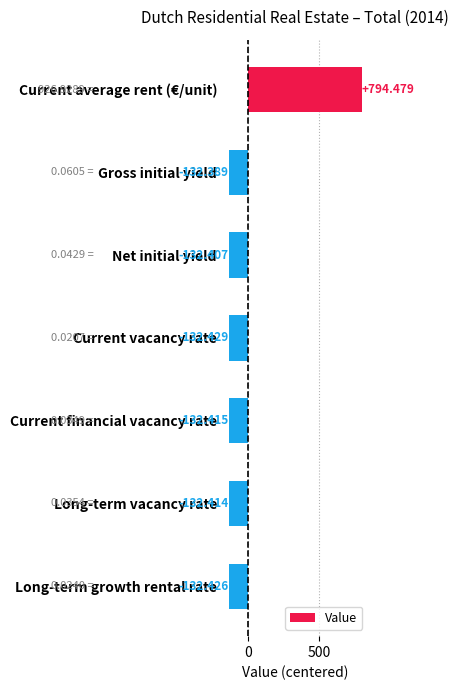

Which category has the highest value across all series?

Current average rent (€/unit)